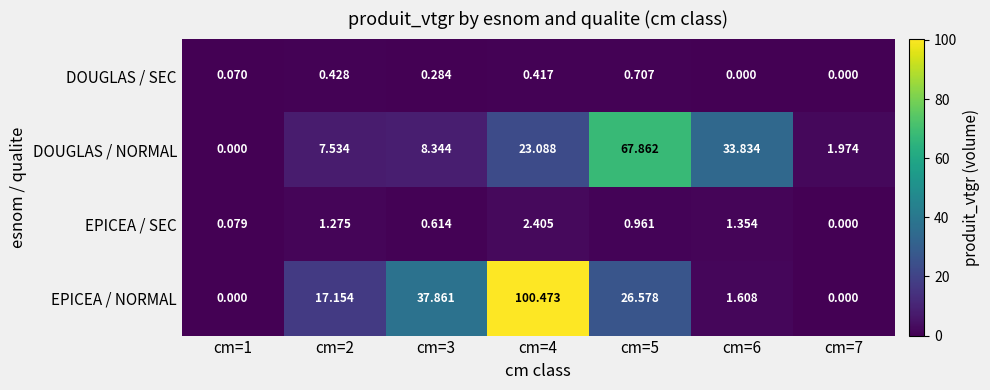

Which series has the largest total across all categories?

EPICEA / NORMAL